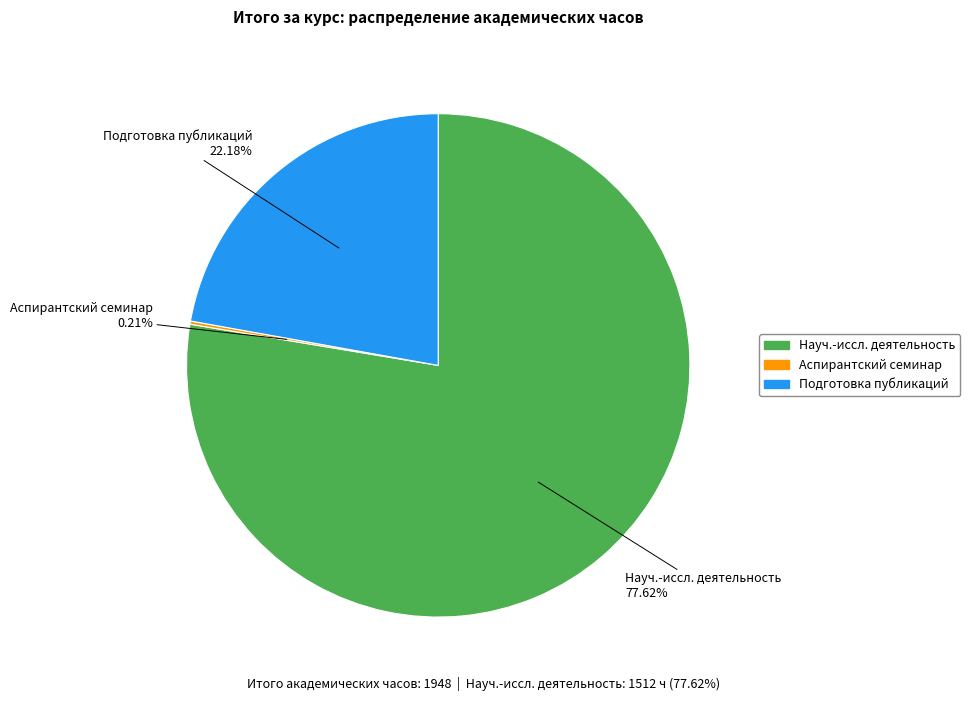

Is Науч.-иссл. деятельность the majority of the pie?

Yes